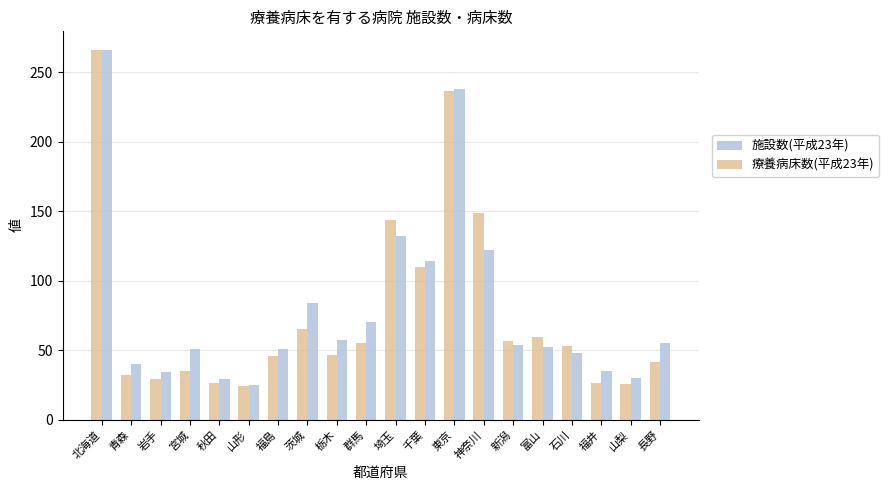

What is the minimum value shown in the chart?

23.9